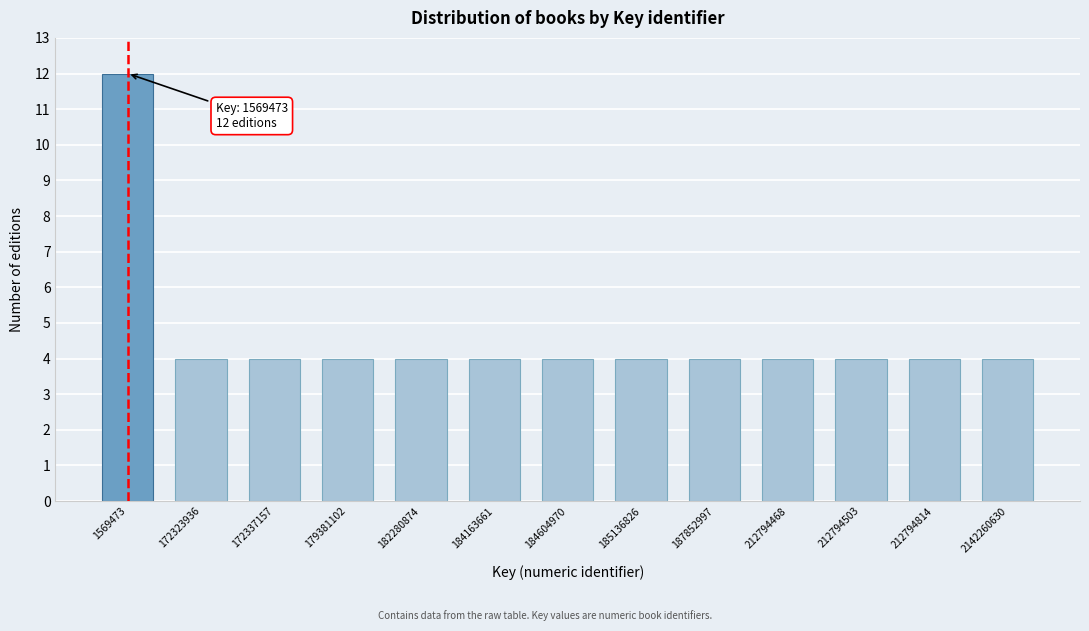

Reading left to right, list all the values displayed in this chart.

12	4	4	4	4	4	4	4	4	4	4	4	4